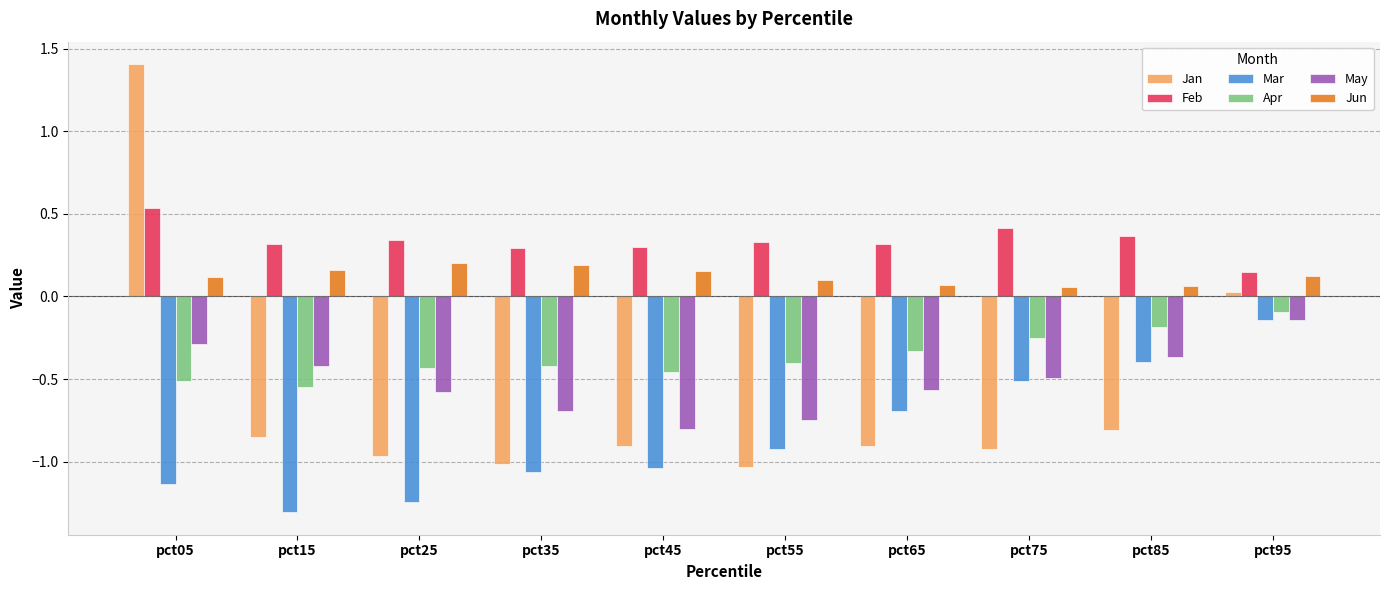

What is the minimum value shown in the chart?

-1.3